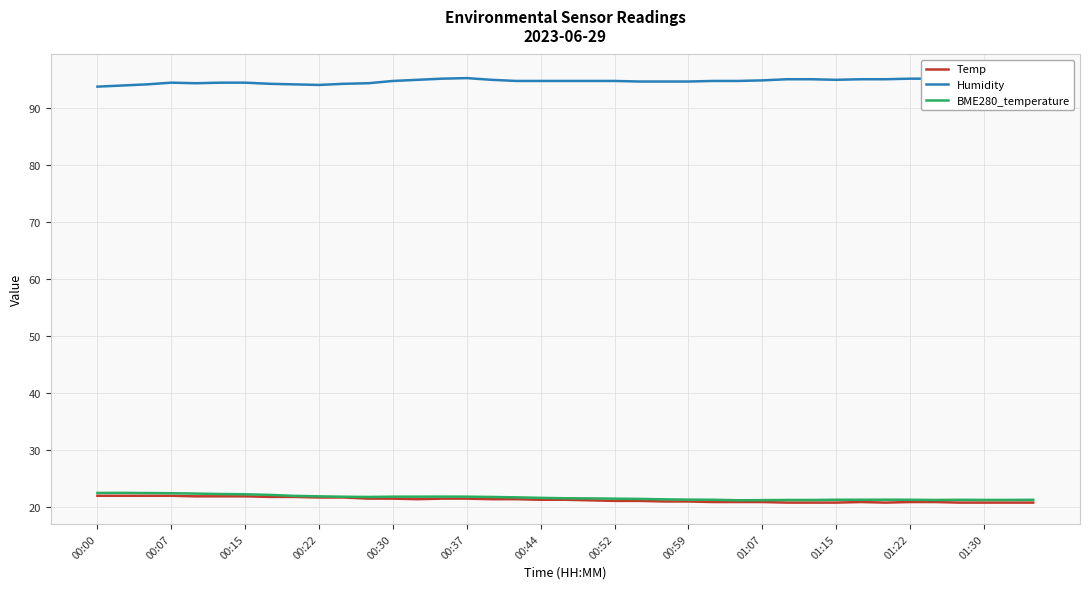

True or false: Humidity and Temp intersect in this chart.

False